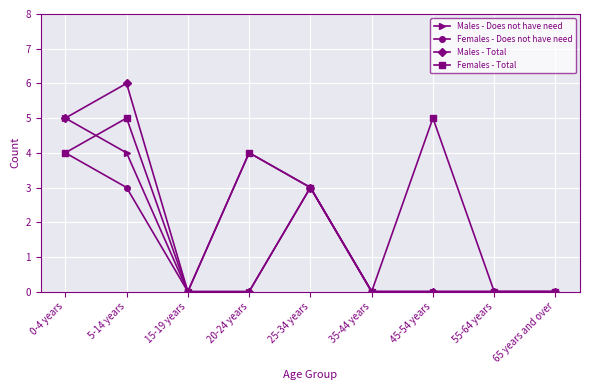

How many data points in Females - Total are less than 3?

4